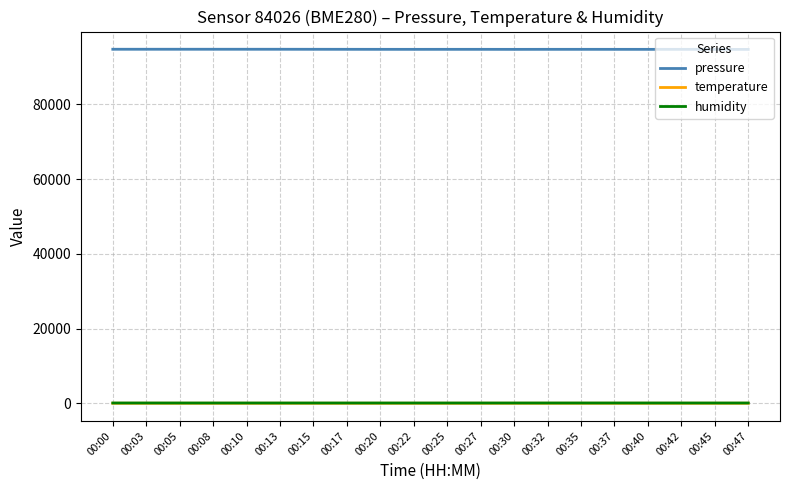

Which series has the widest spread of values?

pressure